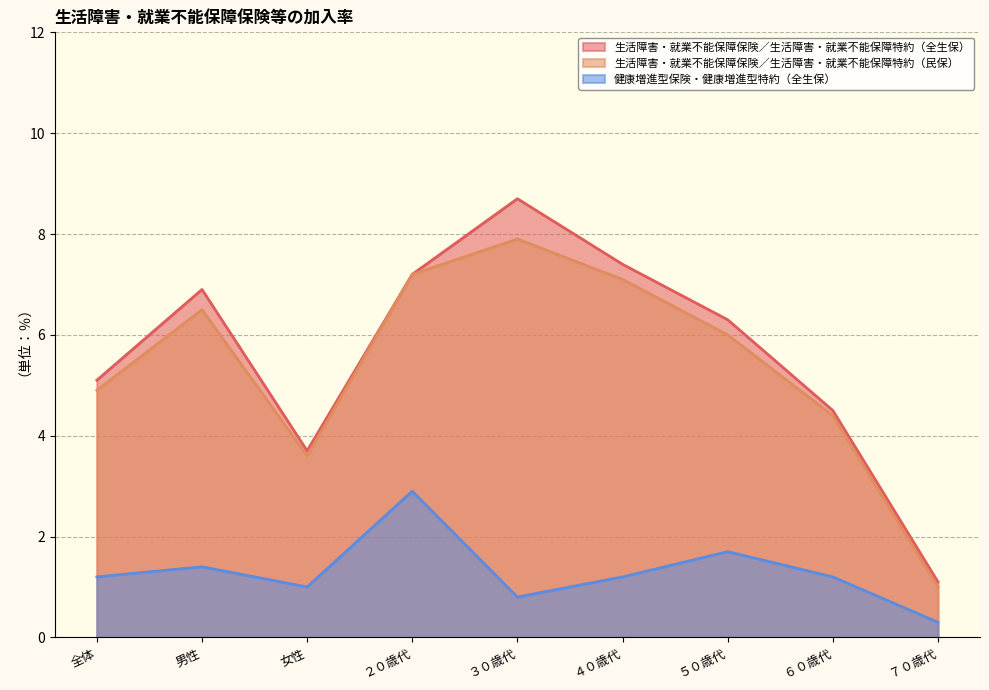

How many interior local valleys does the 健康増進型保険・健康増進型特約（全生保） series have?

2